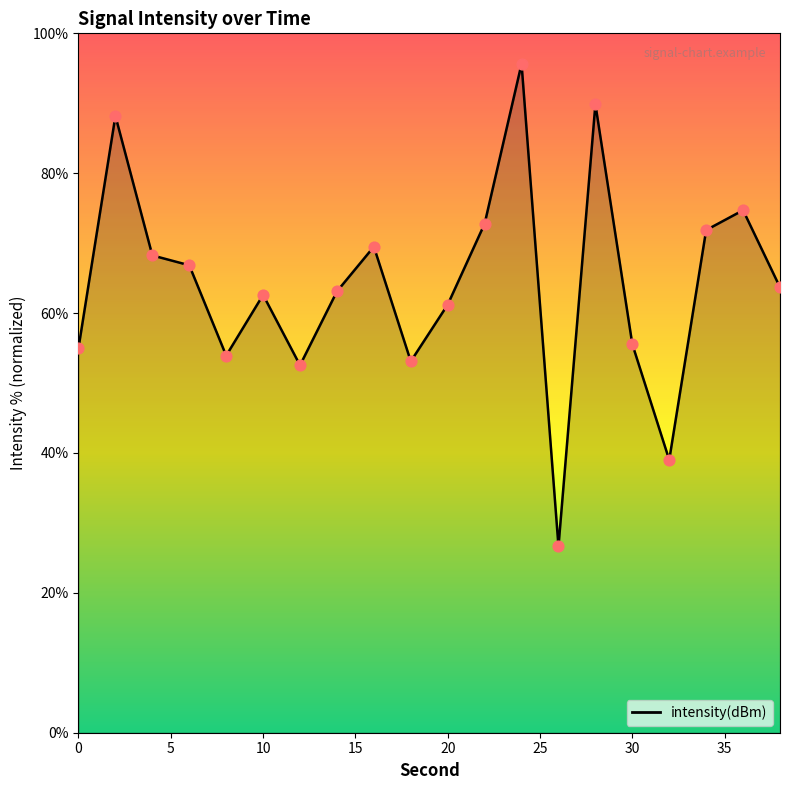

What is the smallest value displayed?

26.6